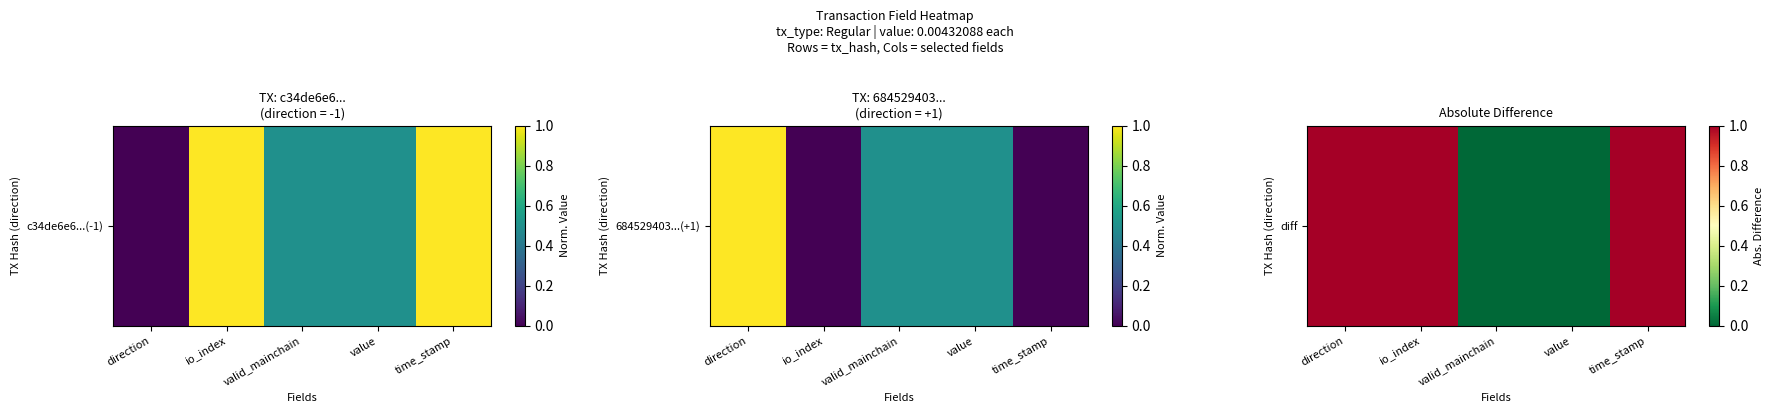

Rank the categories by value from highest to lowest.

direction, io_index, time_stamp, valid_mainchain, value